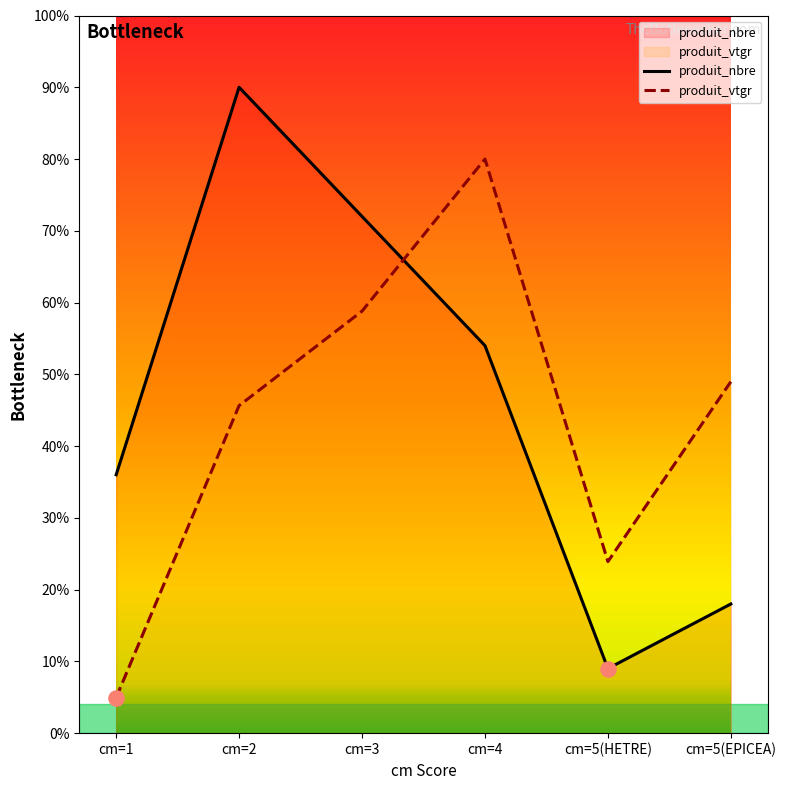

What is the total value across all series at cm=5(HETRE)?

32.9